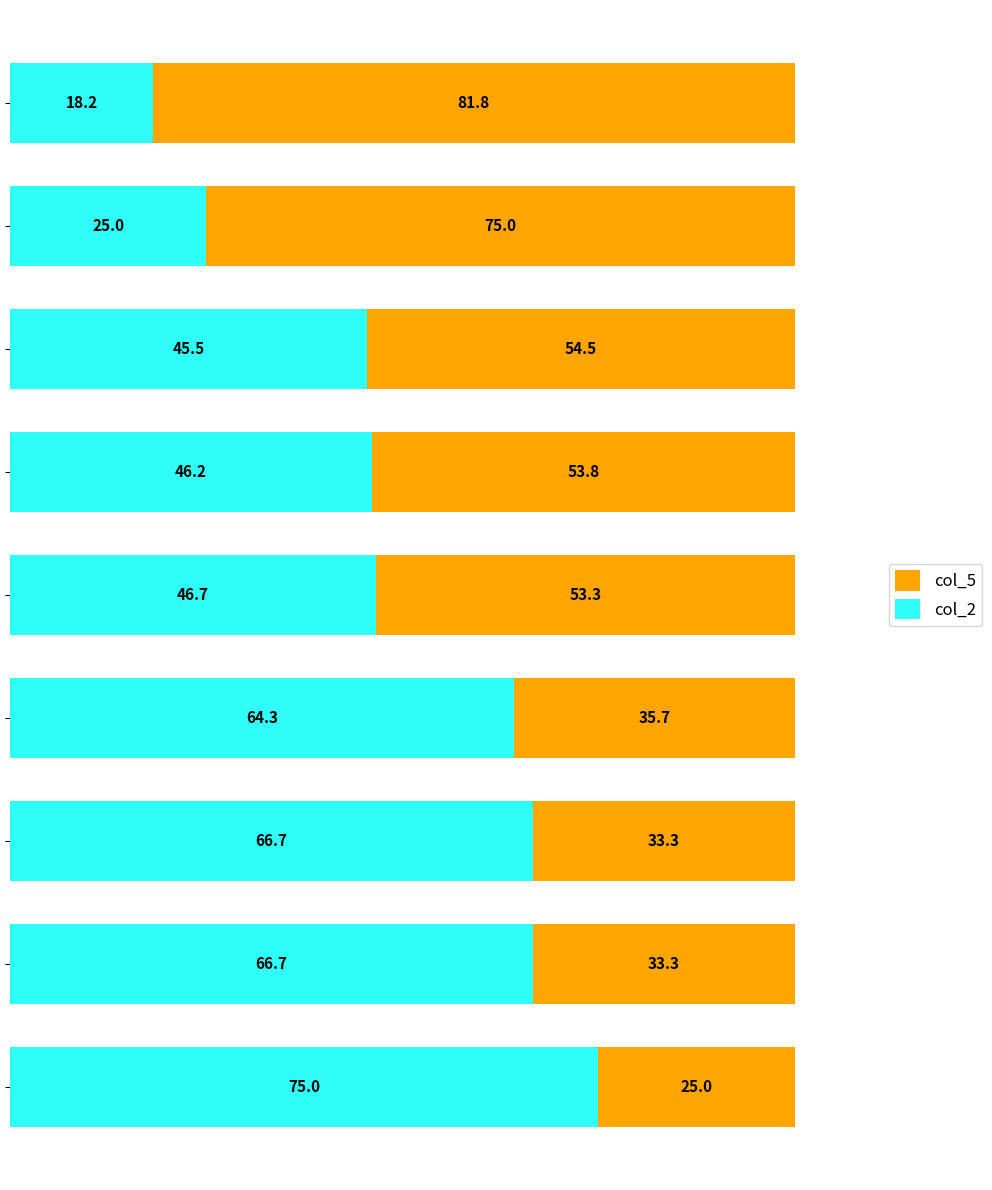

What is the maximum value for col_2?

75.0